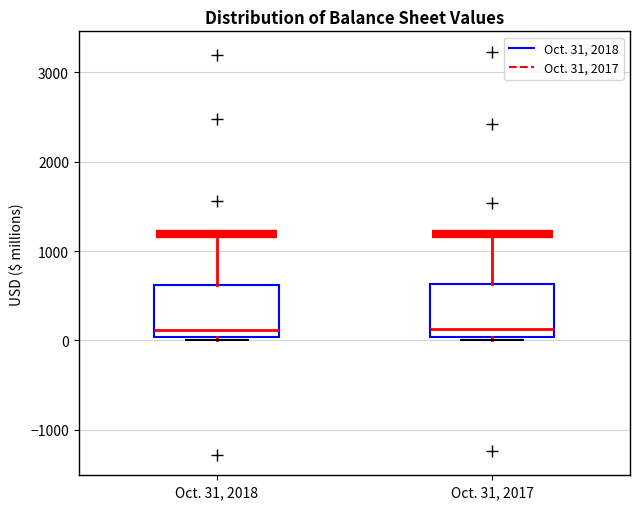

Where is the lower edge of the box for Oct. 31, 2018 on the y-axis? The values are not printed on the chart, so give them approximately, as read against the axis.

0